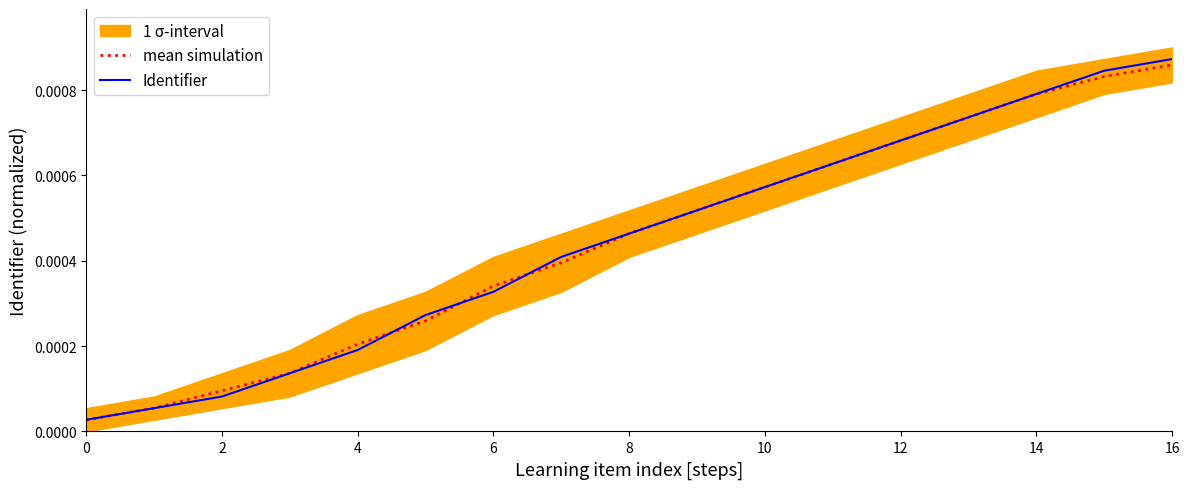

Which category has the highest value in the mean simulation series?

16